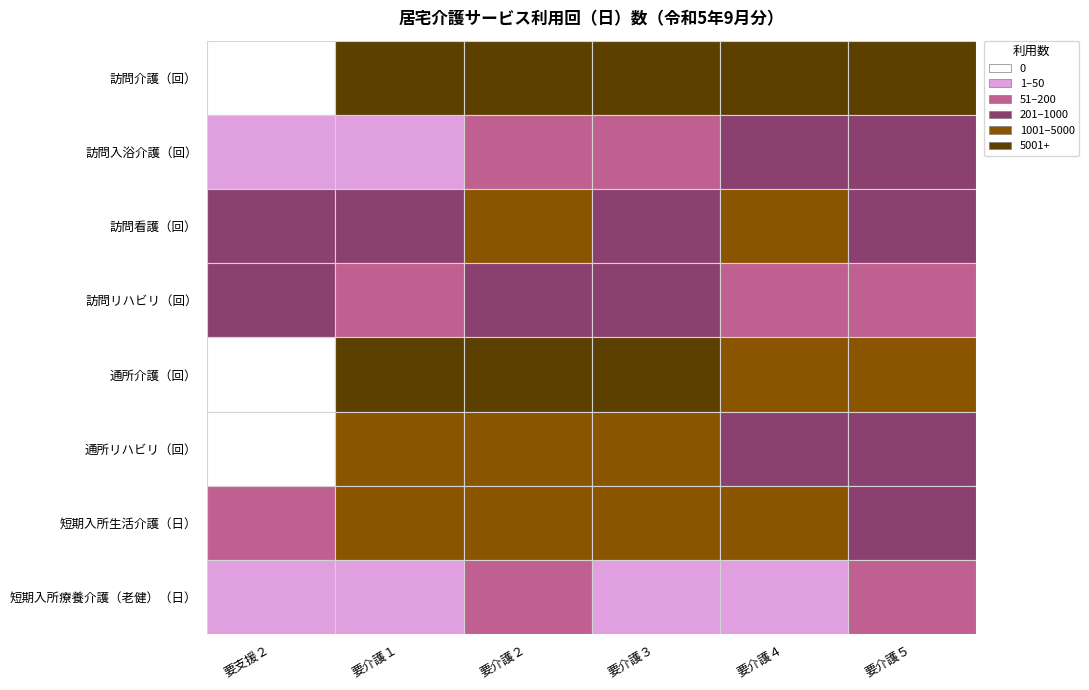

Count the number of data series in this chart.

8